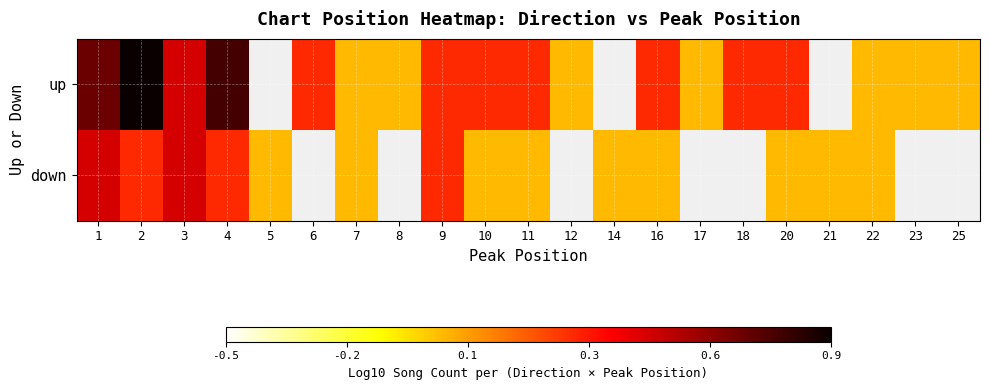

Which category has the highest value in the down series?

1